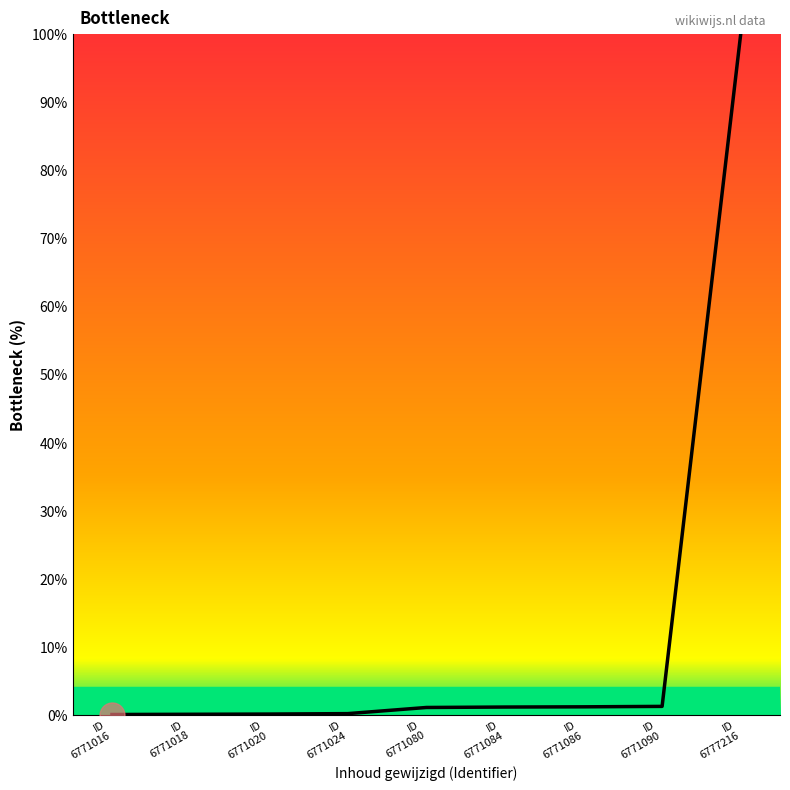

How many lines are shown in the chart?

1